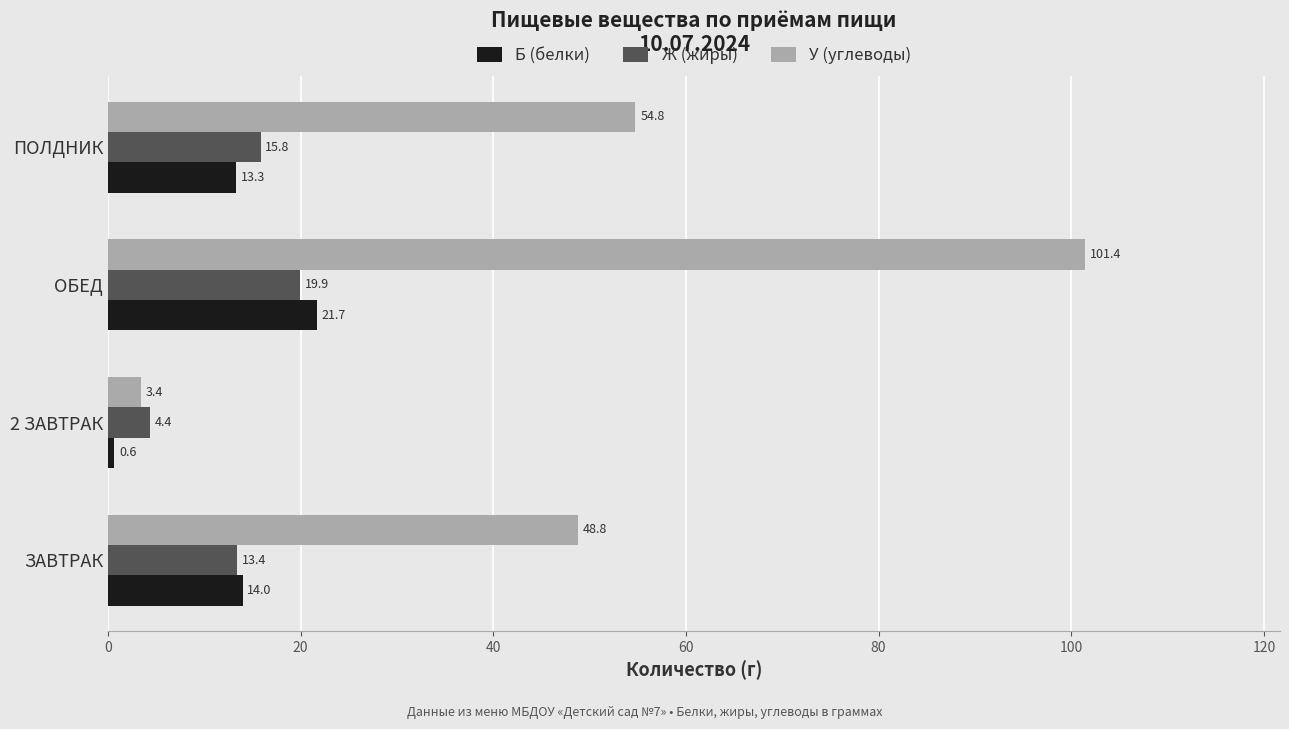

Rank the series by their maximum value, from lowest to highest.

Ж (жиры), Б (белки), У (углеводы)